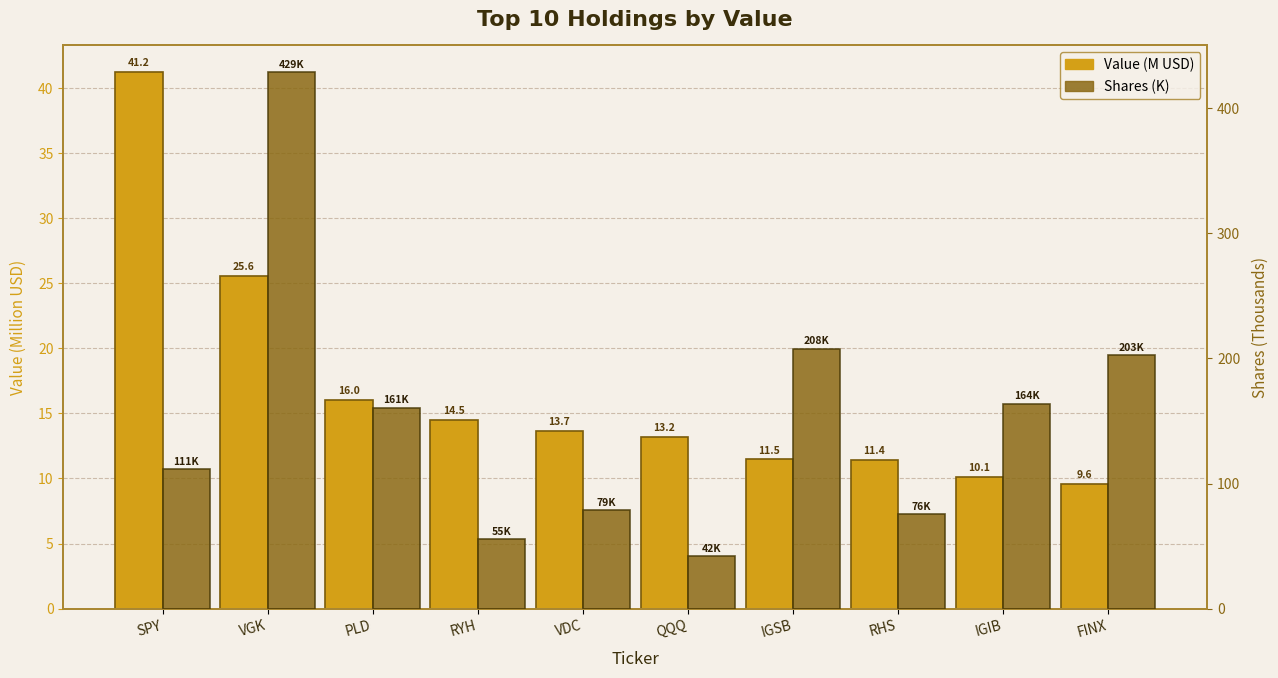

What is the label of the 10th bar from the left?

FINX